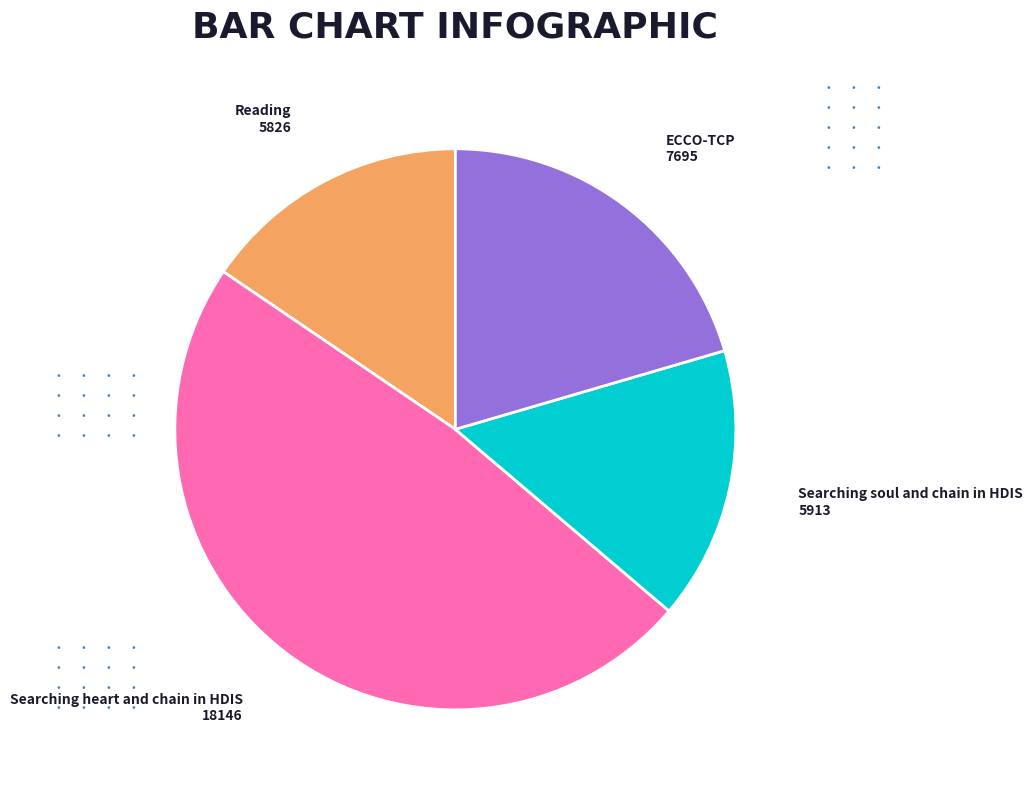

Is there any slice that represents more than half of the pie?

No